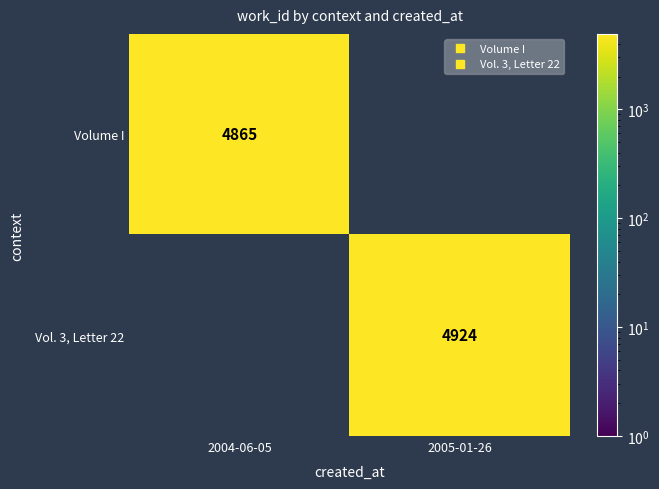

What is the approximate value of Volume I at 2004-06-05?

4865.0